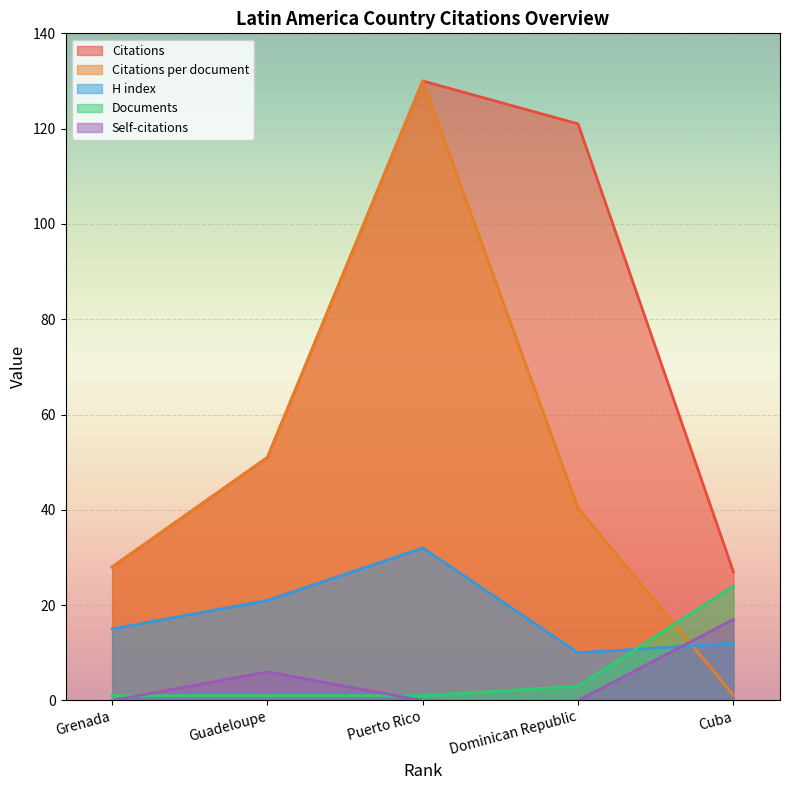

What is the label of the 5th point from the left?

Cuba